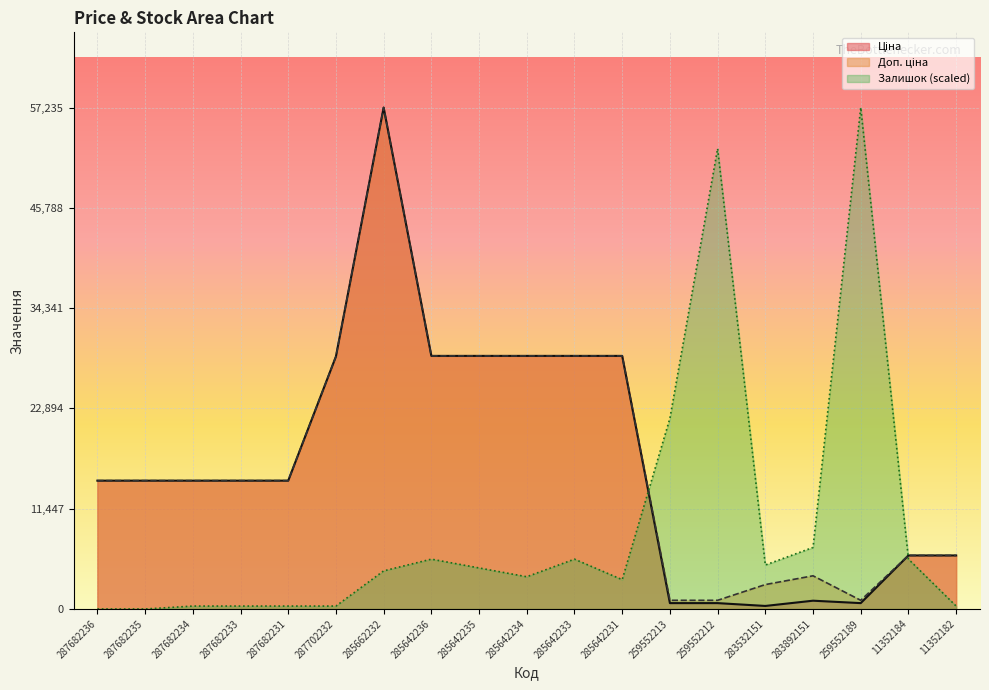

At which category is the sum across all series the highest?

285662232